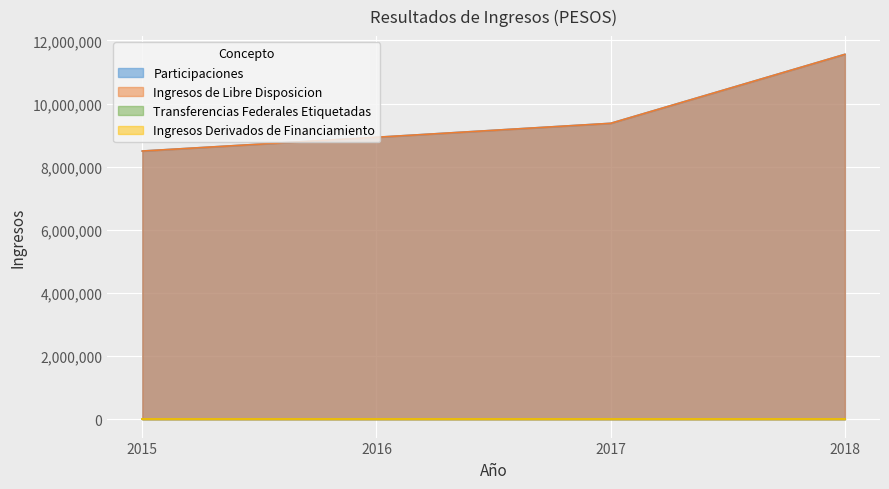

True or false: Ingresos de Libre Disposicion has more than 0 points higher than both neighbors.

False